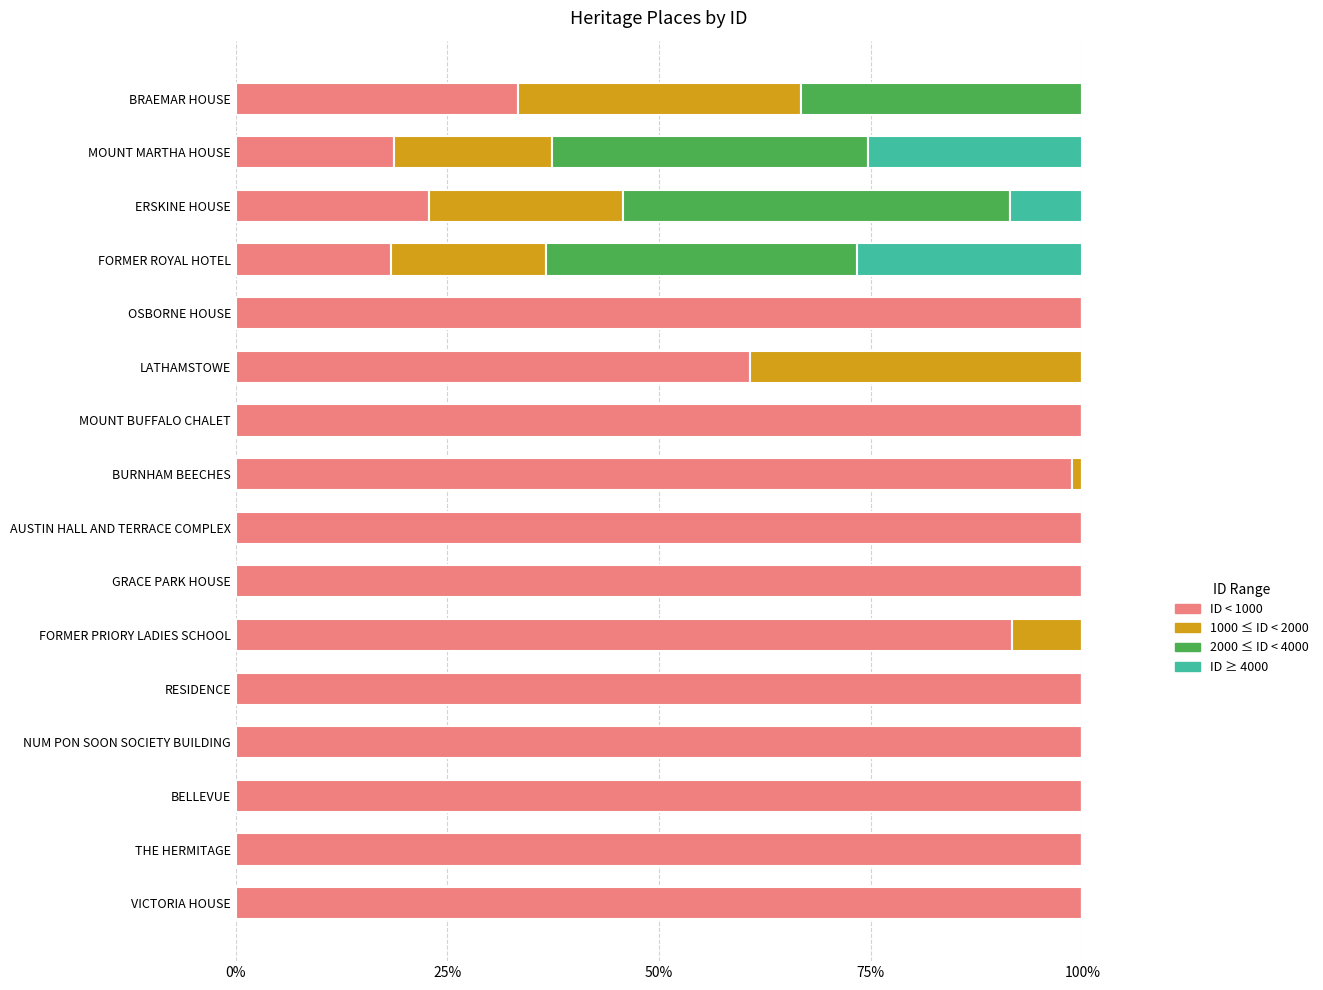

The value of ID < 1000 at LATHAMSTOWE is 60.7. True or false?

True